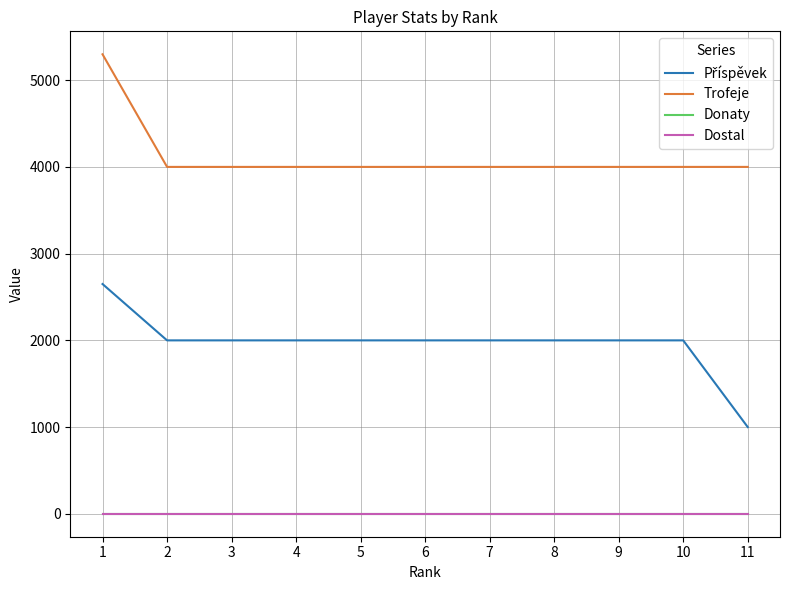

What is the value of the Příspěvek point at the 5th from the left?

2000